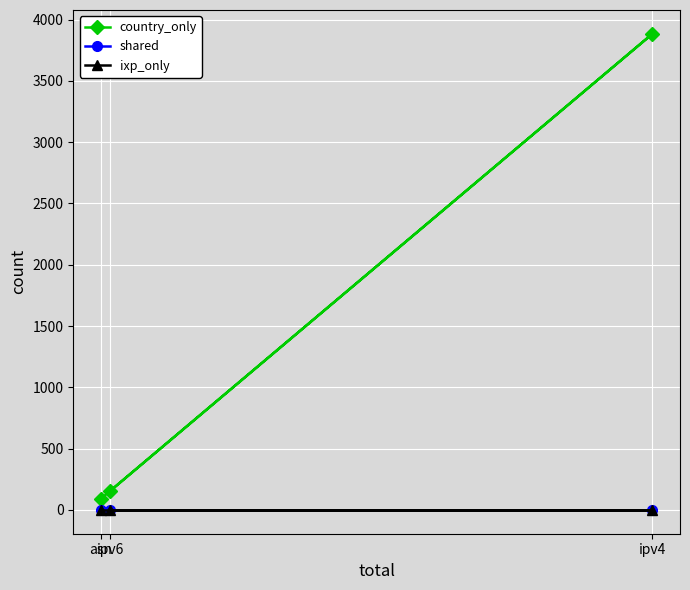

The value of country_only at asn is 91. True or false?

True